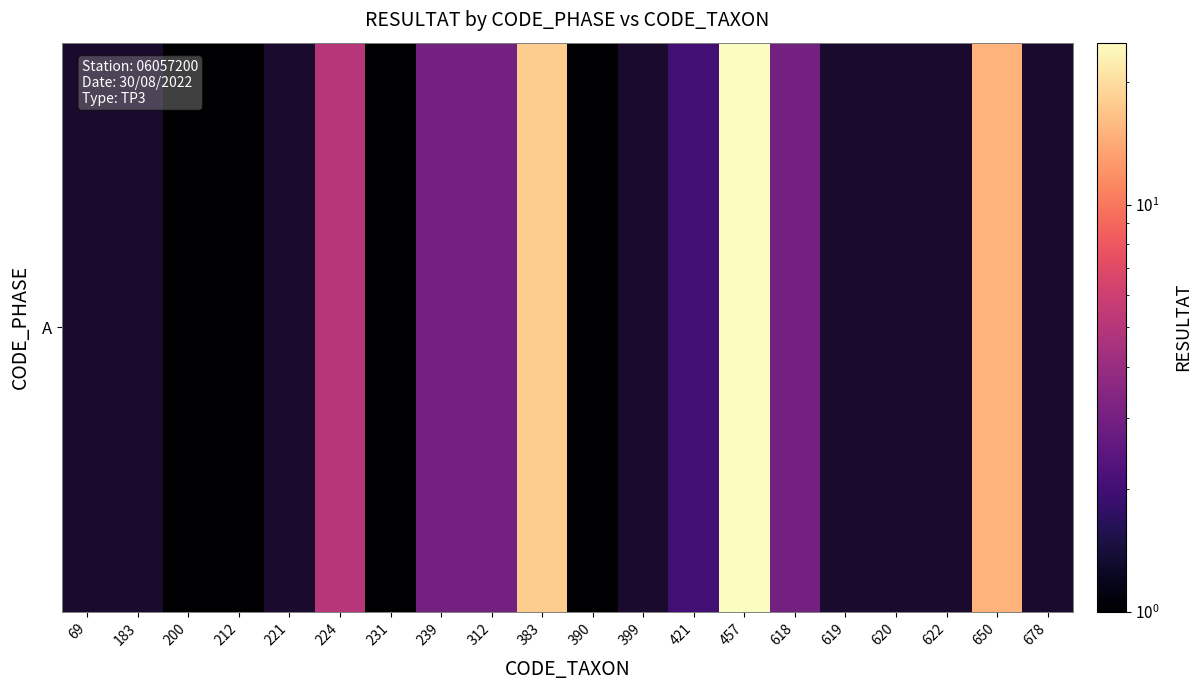

The chart shows a value of 0.4 at 390. True or false?

False